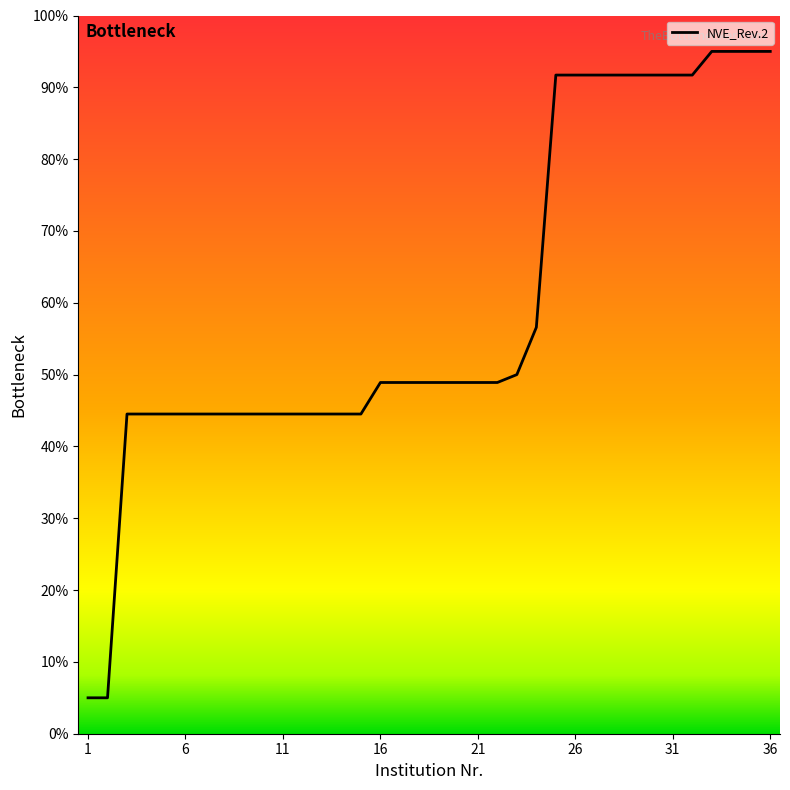

How many values are below 48?

15